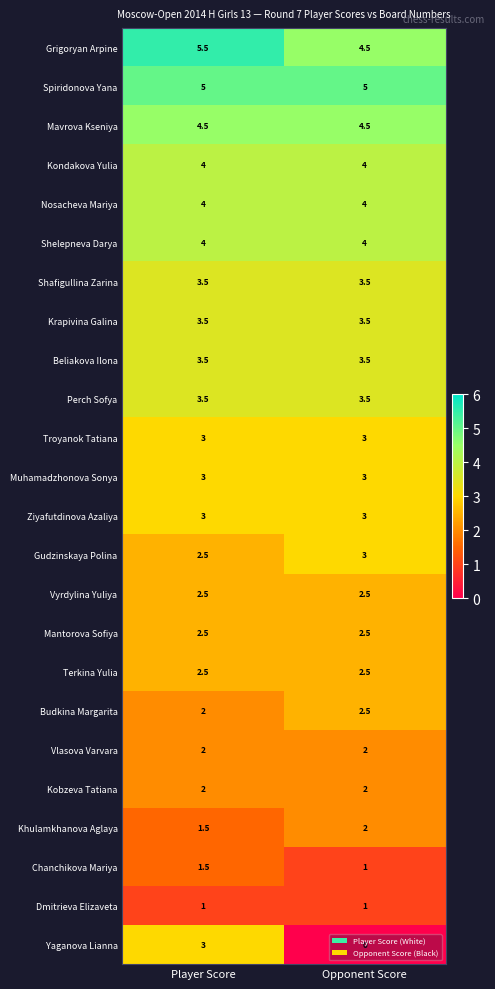

What is the sum of all Kobzeva Tatiana values?

4.0